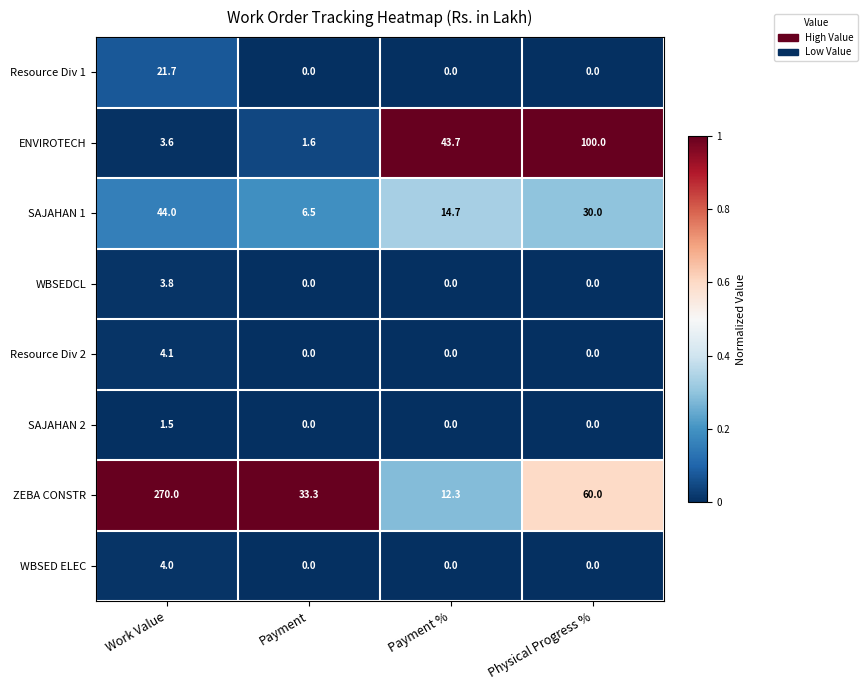

What is the maximum value shown in the chart?

270.0